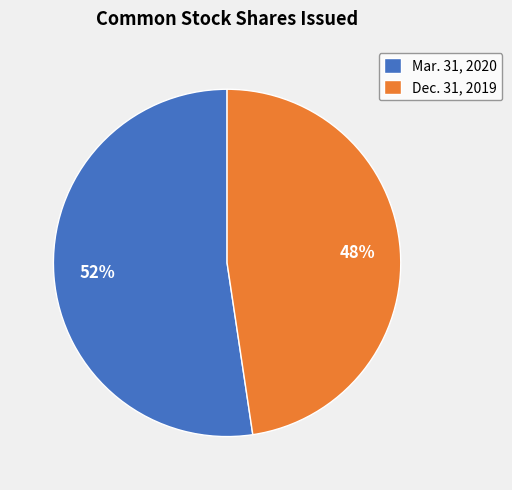

Is there a majority slice in this chart?

Yes